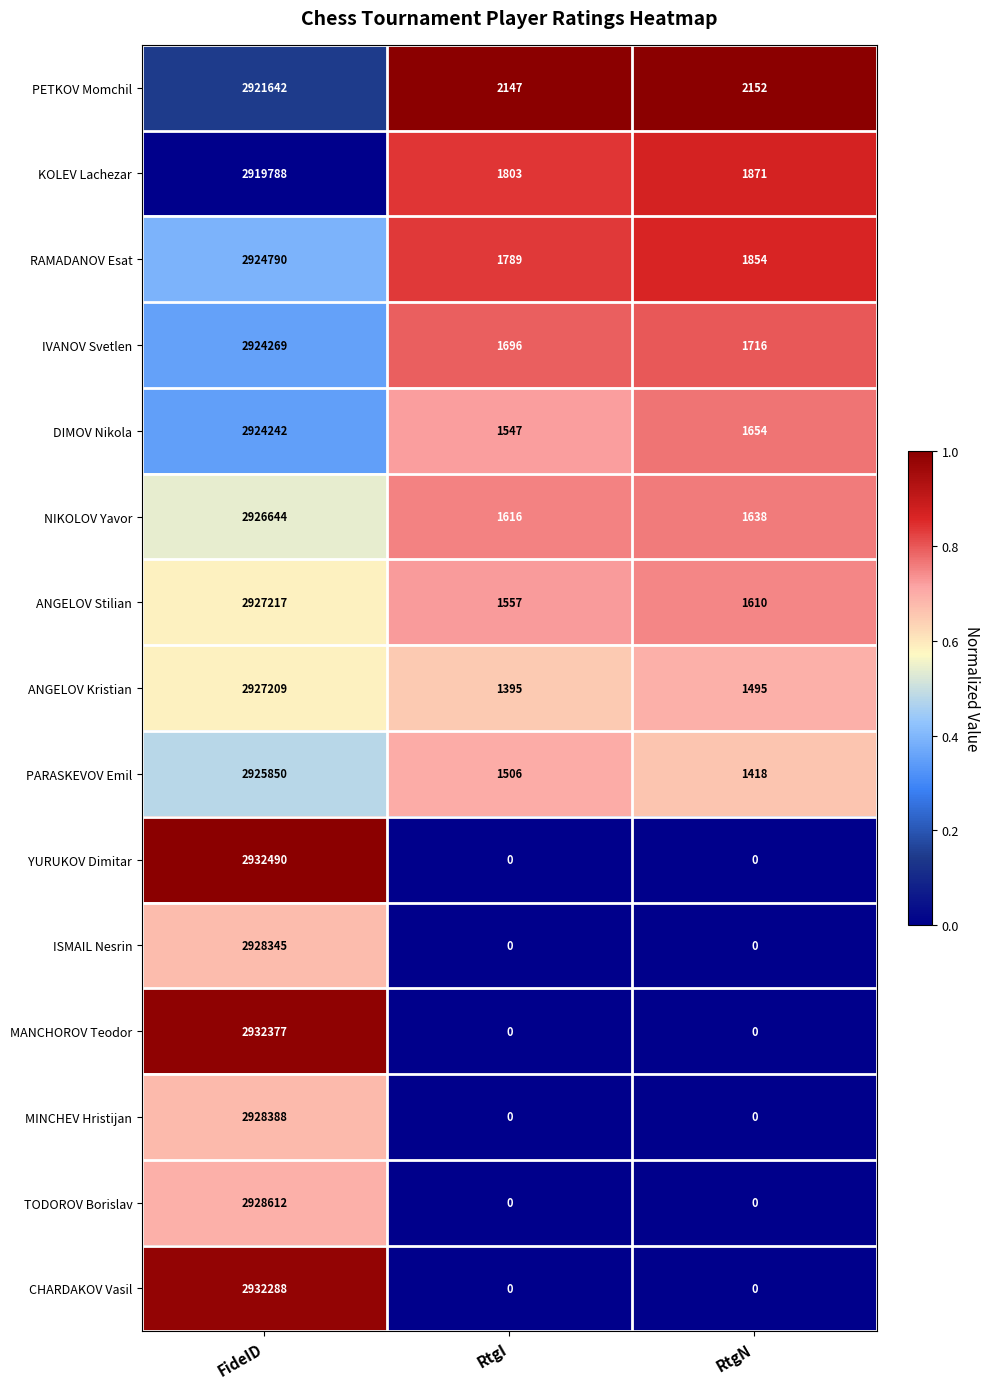

Where is IVANOV Svetlen nearest to the value 1462982?

RtgN